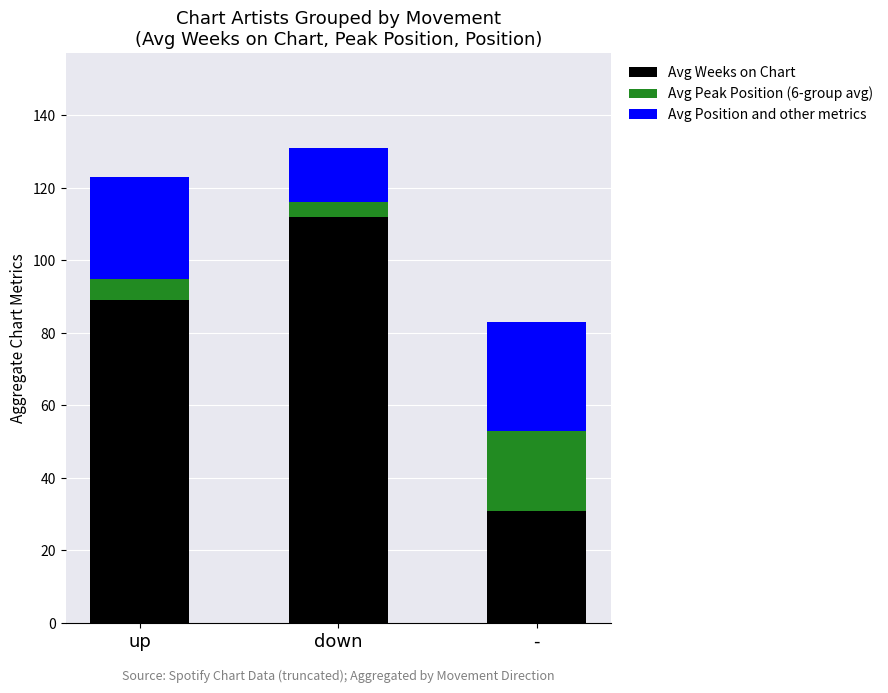

At which category is the sum across all series the highest?

down